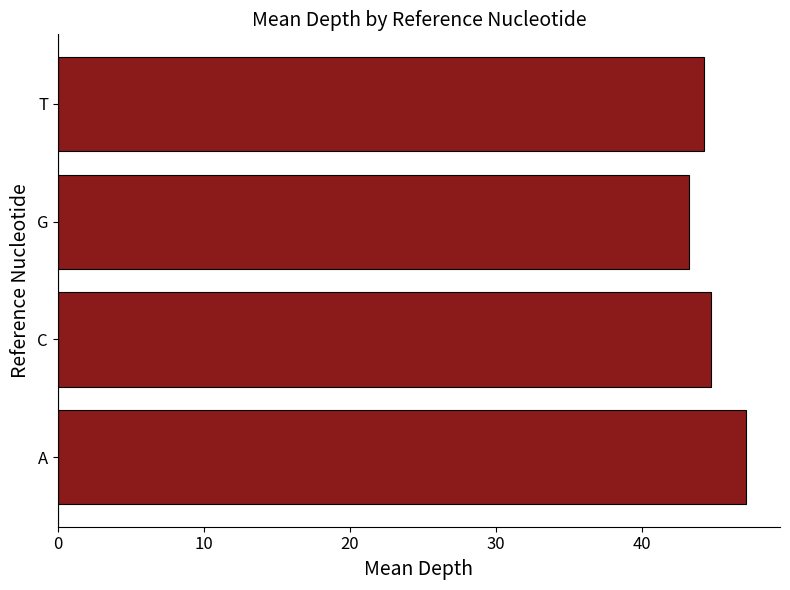

Between A and C, which is larger?

A